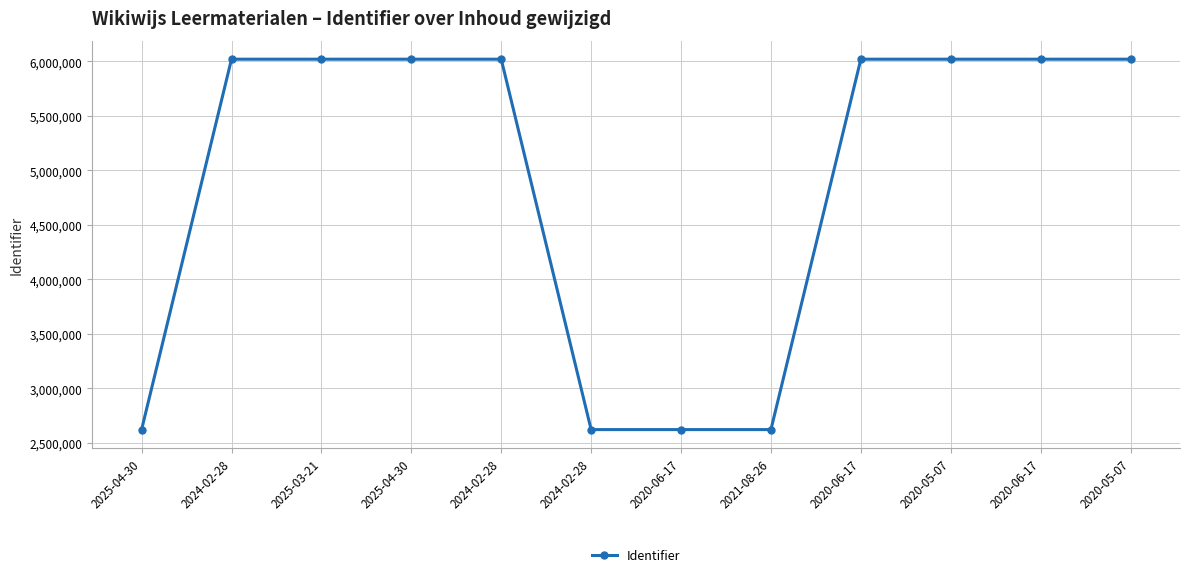

What is the approximate value at 2025-04-30, to the nearest 10?

6020960